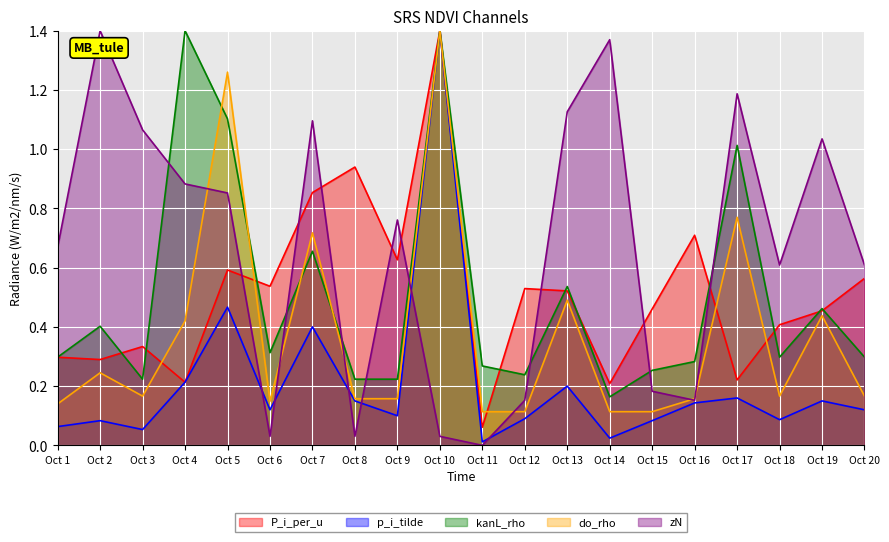

Is the value of p_i_tilde at 19 greater than the value of zN at 3?

No